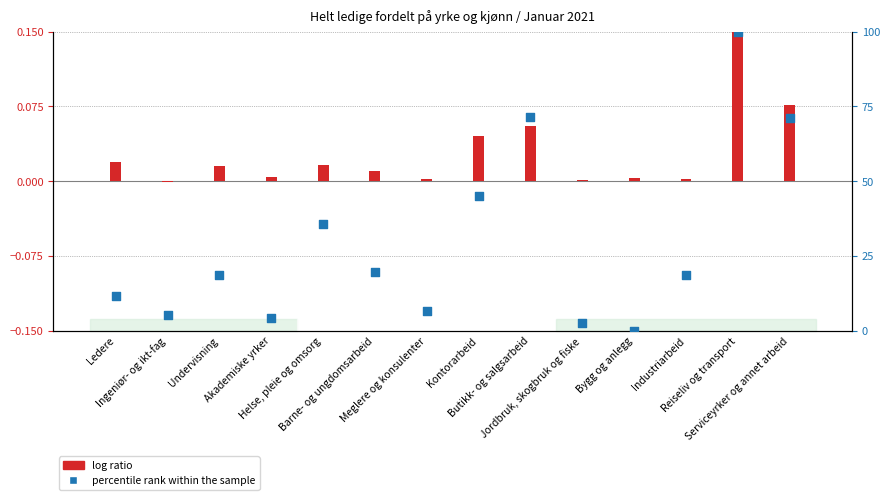

What are all the series names shown in the legend?

log ratio, percentile rank within the sample